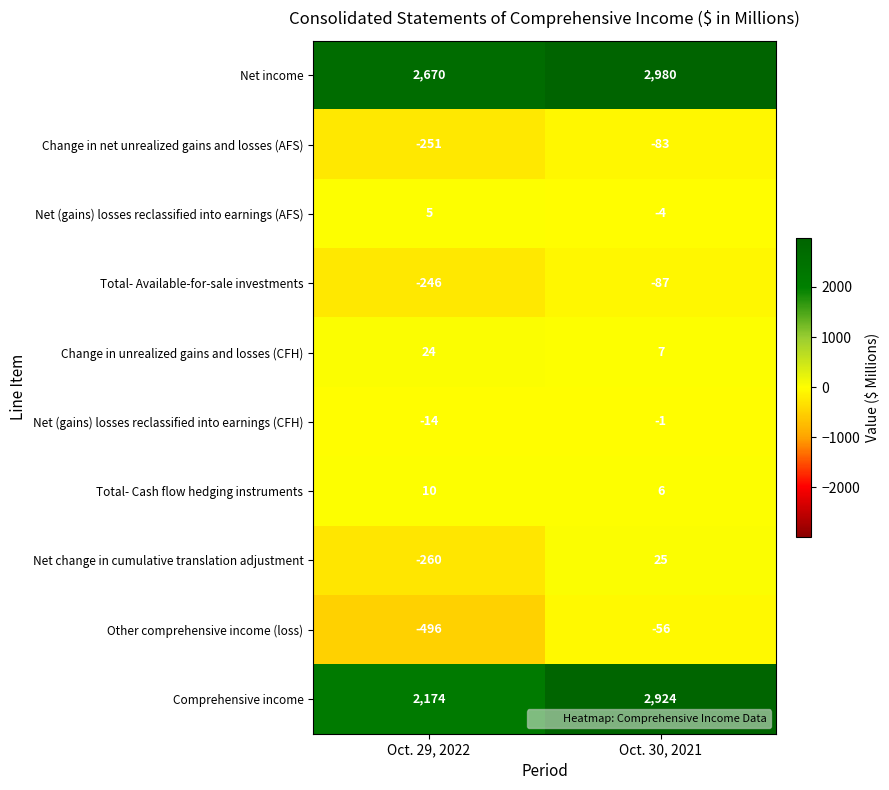

Which series has the widest spread of values?

Comprehensive income